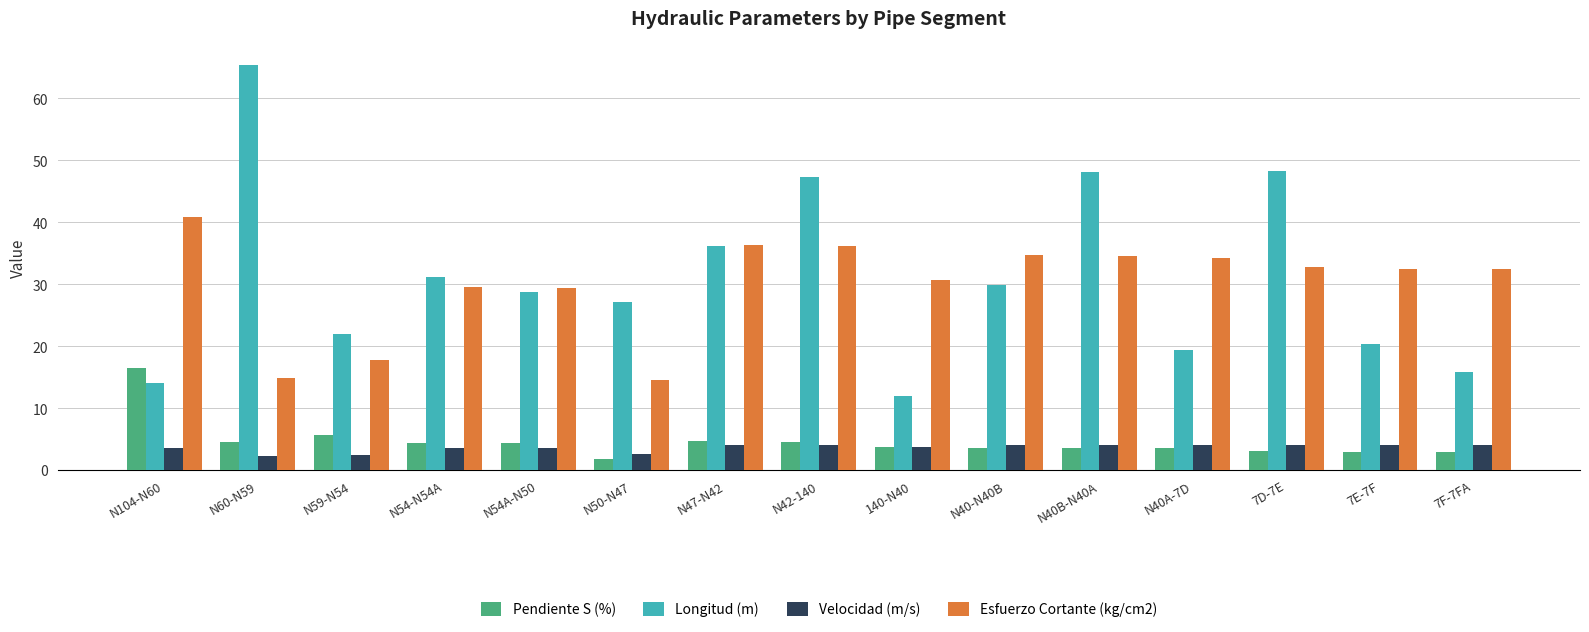

What is the minimum value shown in the chart?

1.7